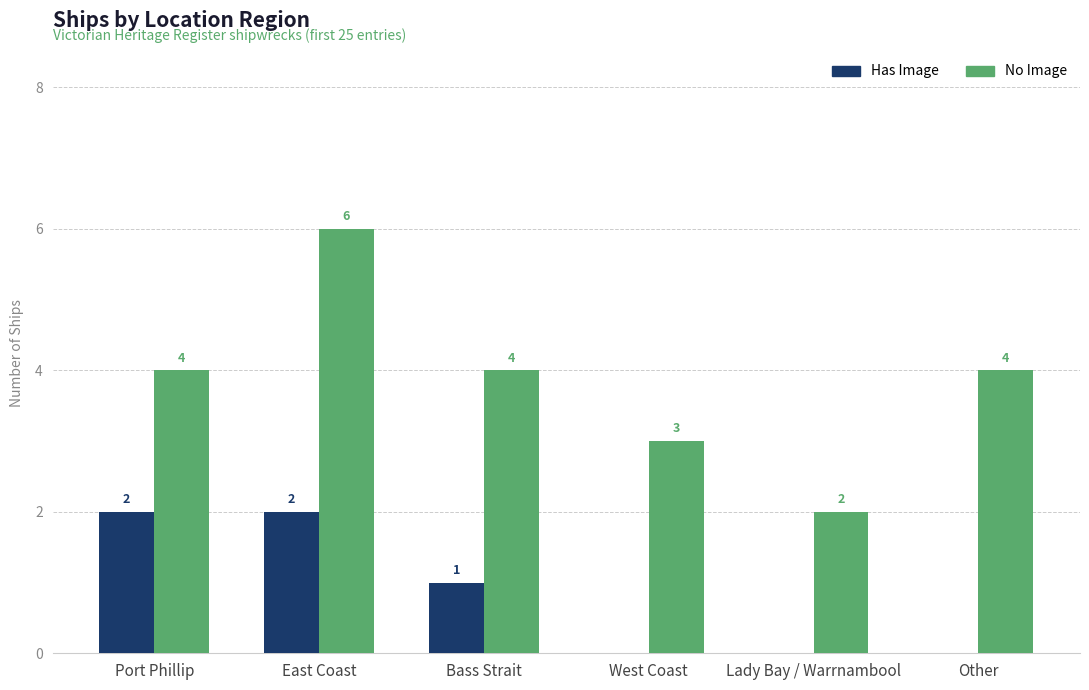

Count the number of categories in the chart.

6